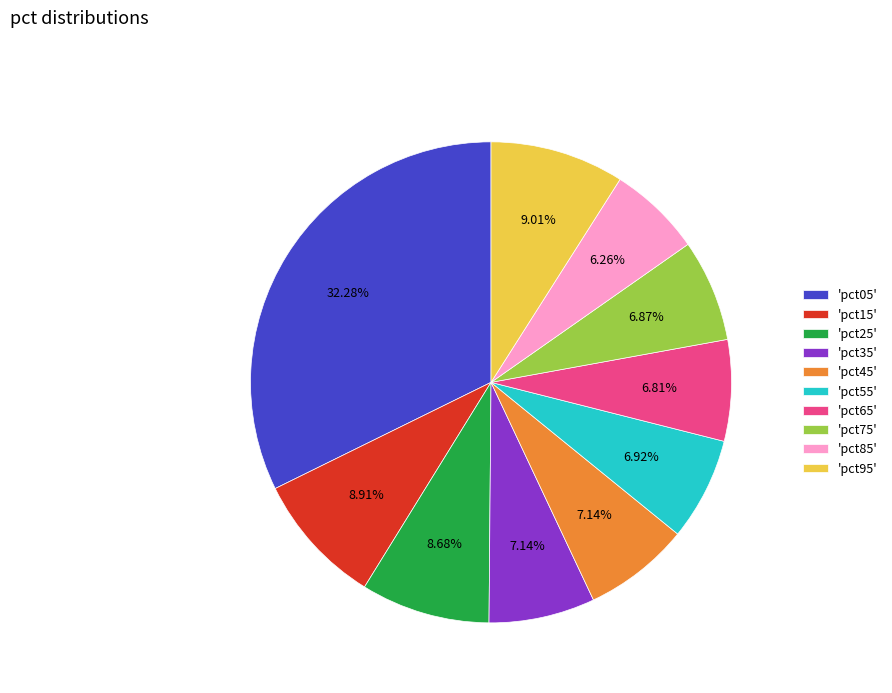

Which has a higher value, 'pct35' or 'pct15'?

'pct15'